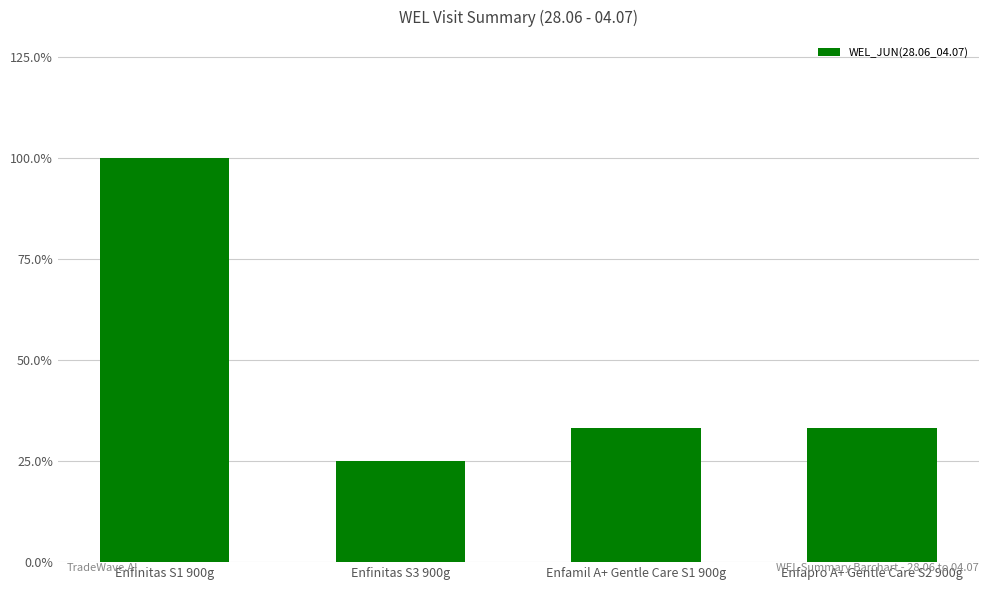

Are the bars horizontal?

No